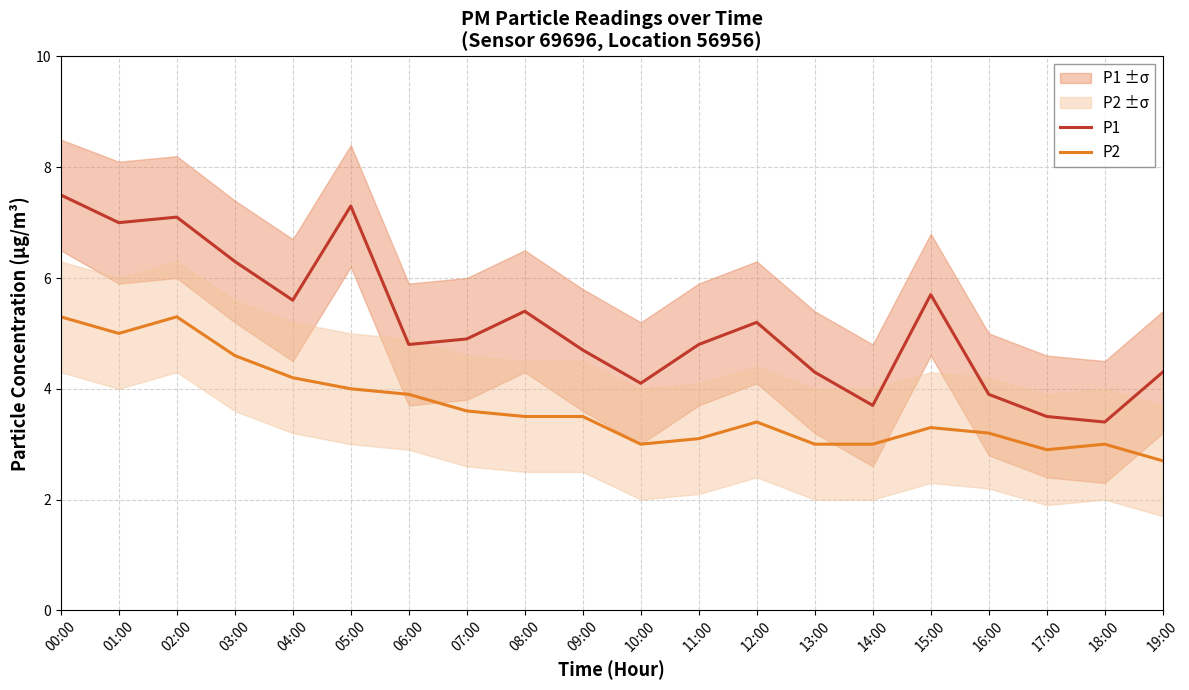

How many distinct data groups are displayed?

2